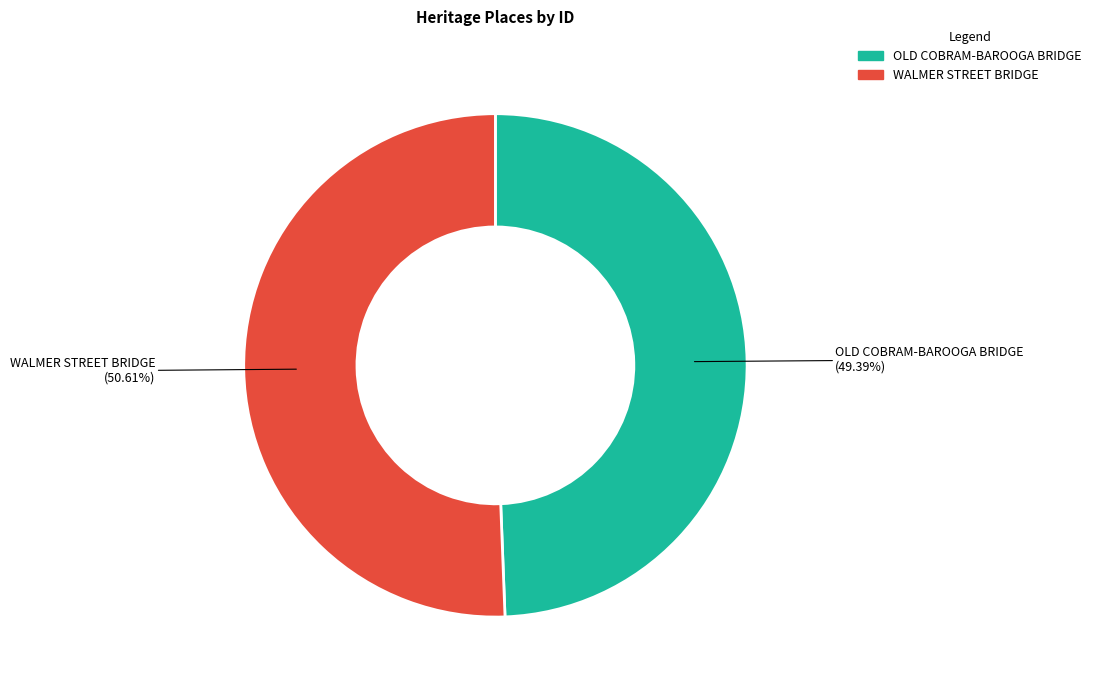

To the nearest percent, what is the difference between the WALMER STREET BRIDGE and OLD COBRAM-BAROOGA BRIDGE slice percentages?

1%